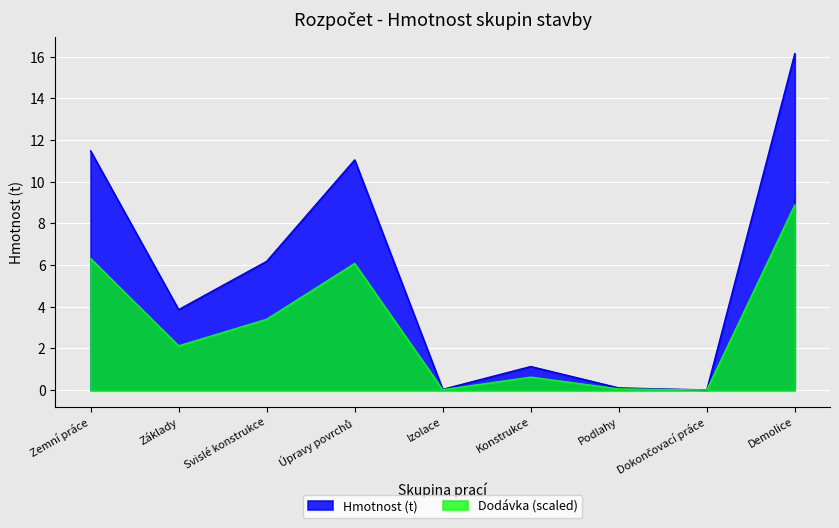

How many lines are shown in the chart?

2